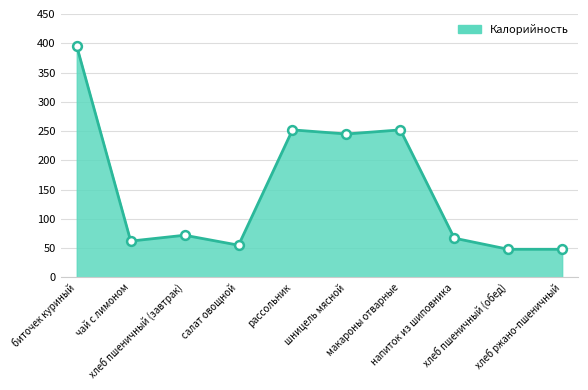

Which has a higher value, рассольник or салат овощной?

рассольник